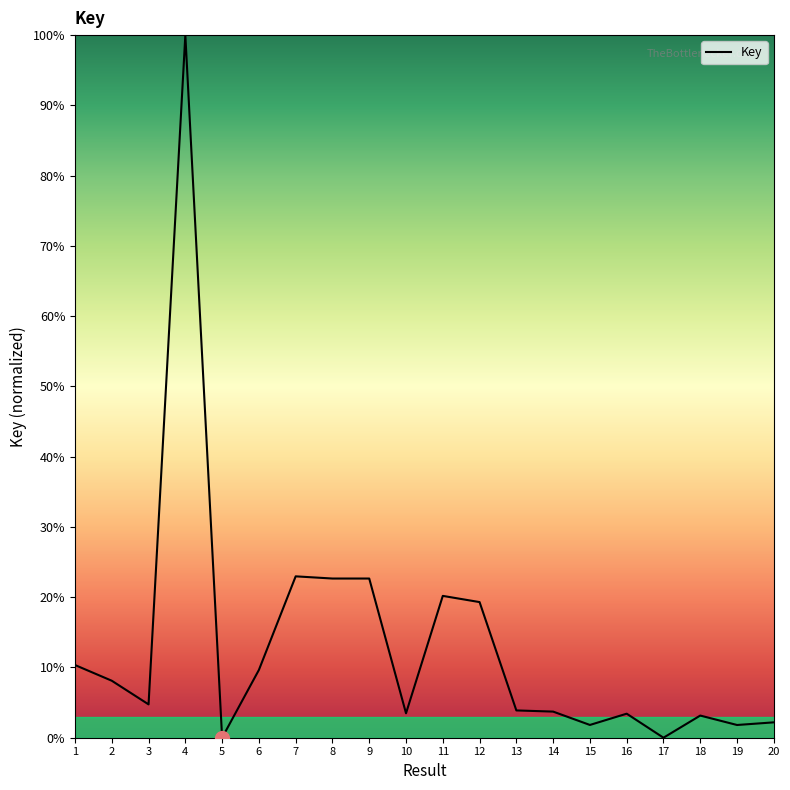

True or false: the data shows 3.9 at 13.

True